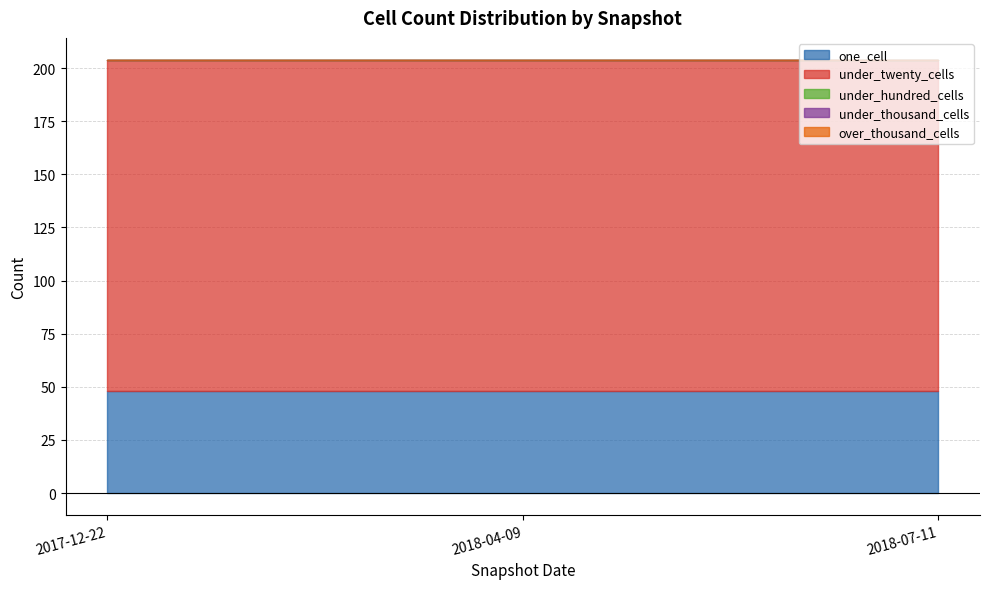

Rank the categories by under_thousand_cells value from highest to lowest.

2017-12-22, 2018-04-09, 2018-07-11